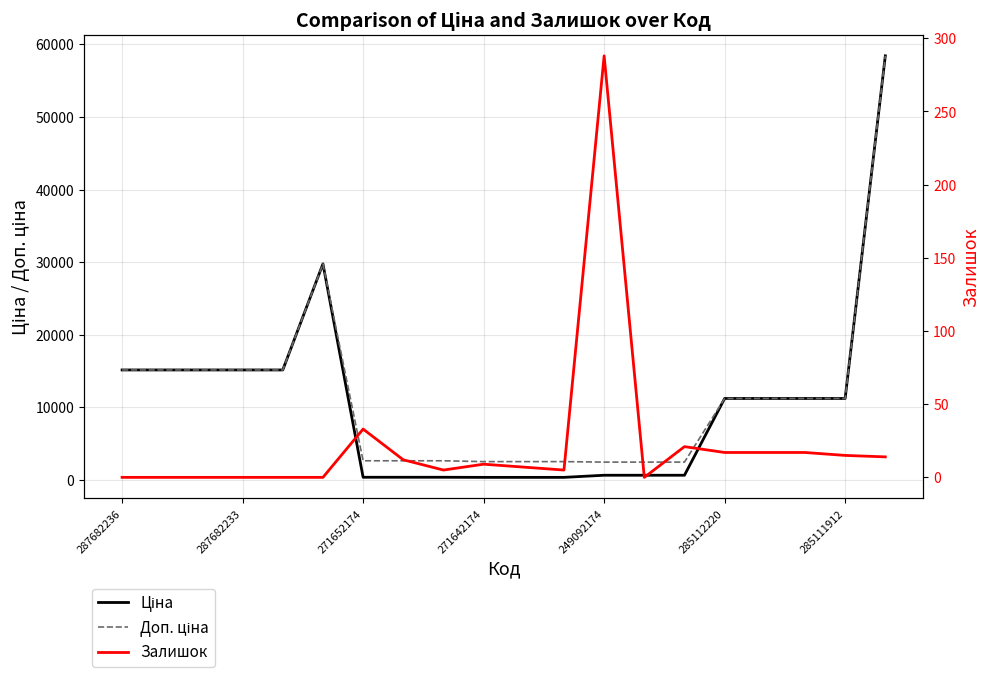

Which series changed the most between 271652174 and 19?

Ціна